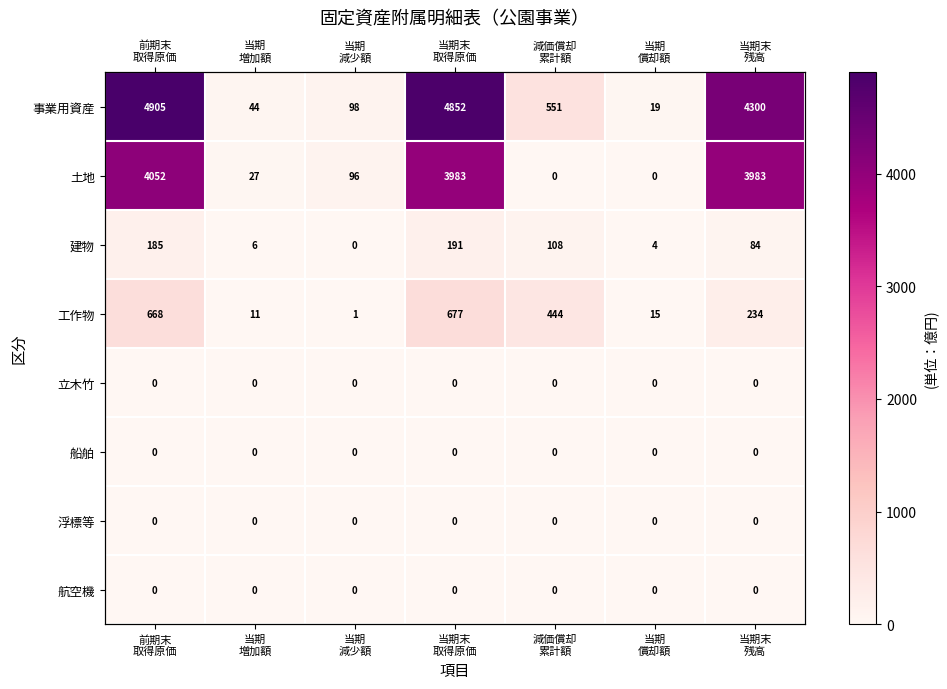

What is the total value across all series at 当期末
残高?

8600.3